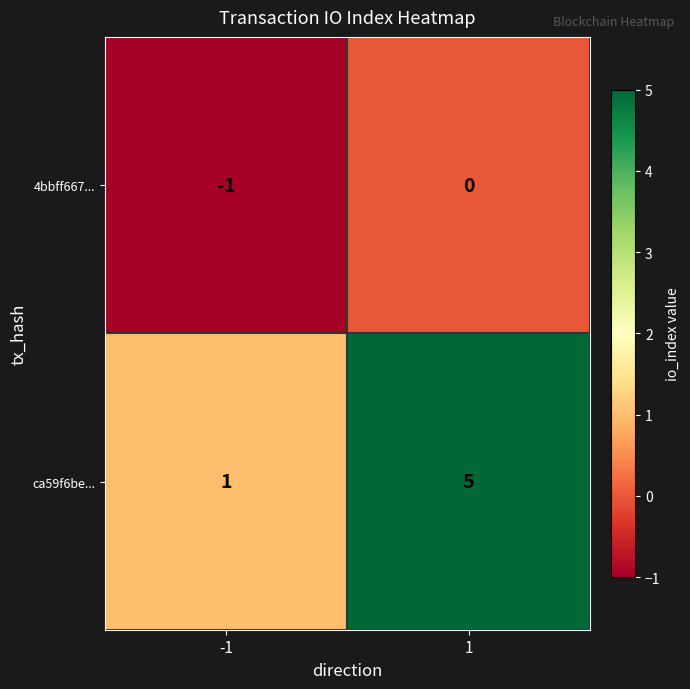

Reading left to right, what are all the values shown in this chart?

4bbff667...: -1	0
ca59f6be...: 1	5